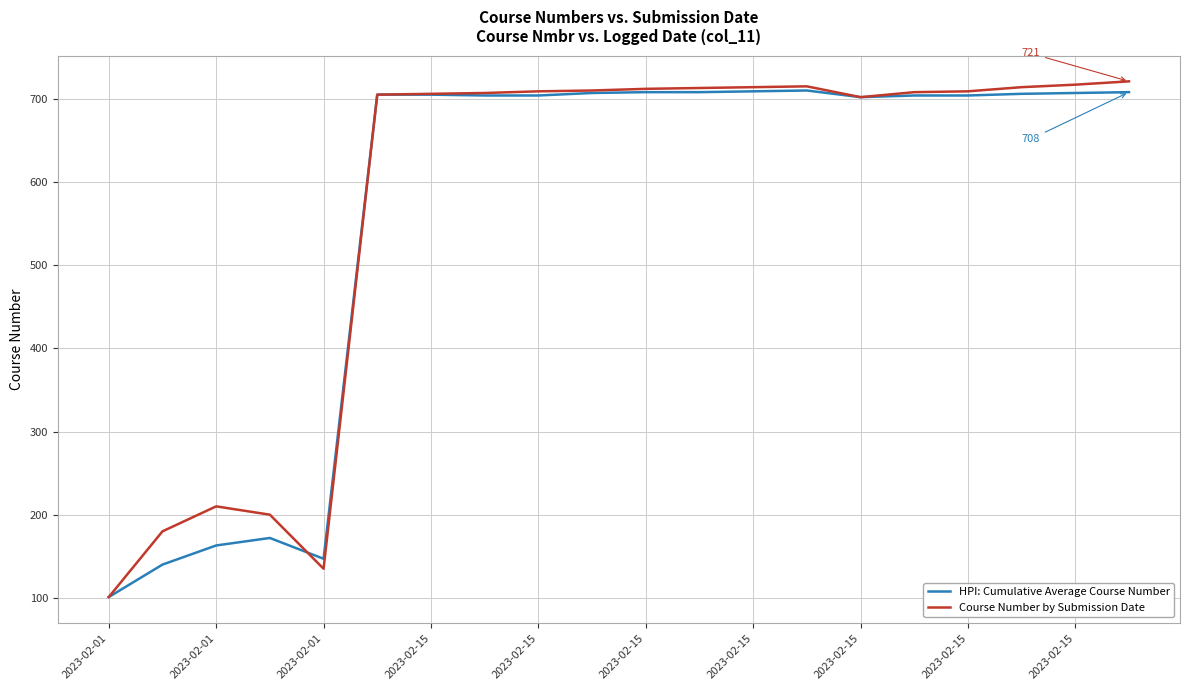

Rank the series by their average value, from lowest to highest.

HPI: Cumulative Average Course Number, Course Number by Submission Date